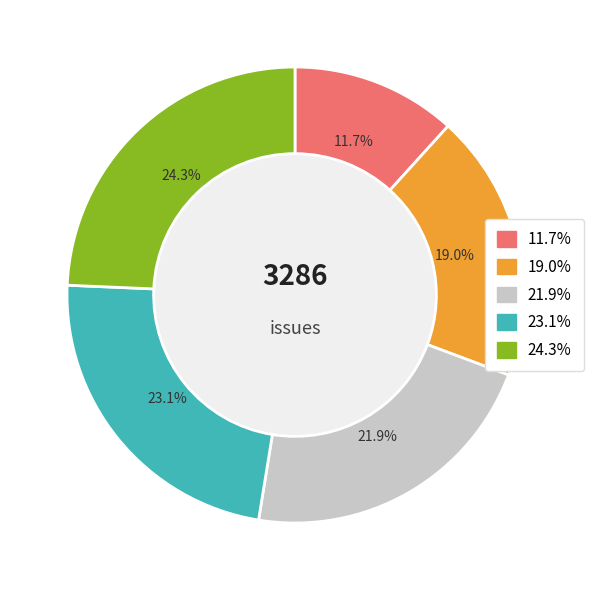

Is there any slice that represents more than half of the pie?

No